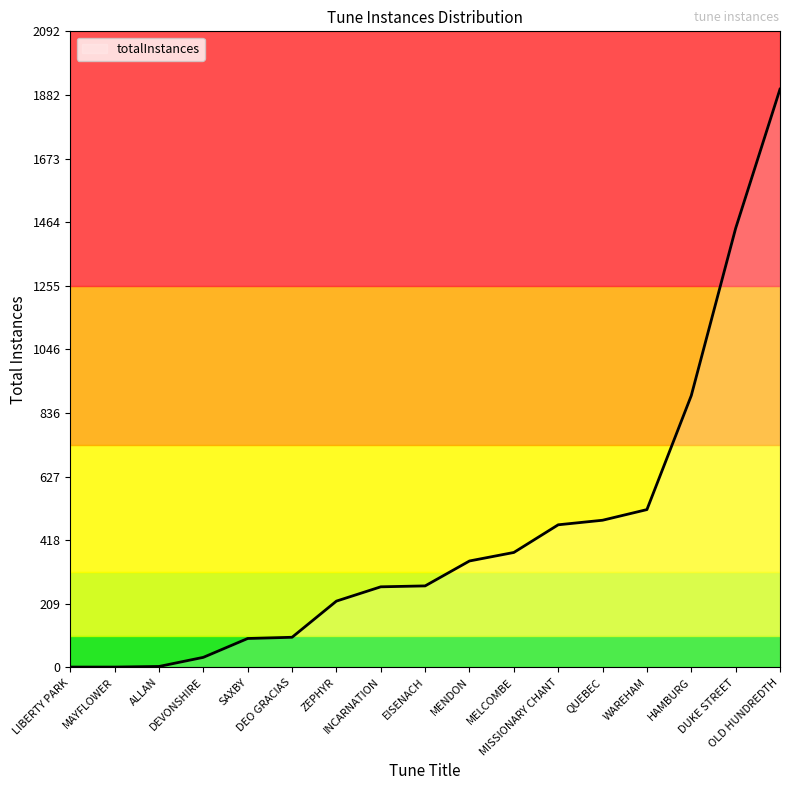

What is the maximum value shown in the chart?

1902